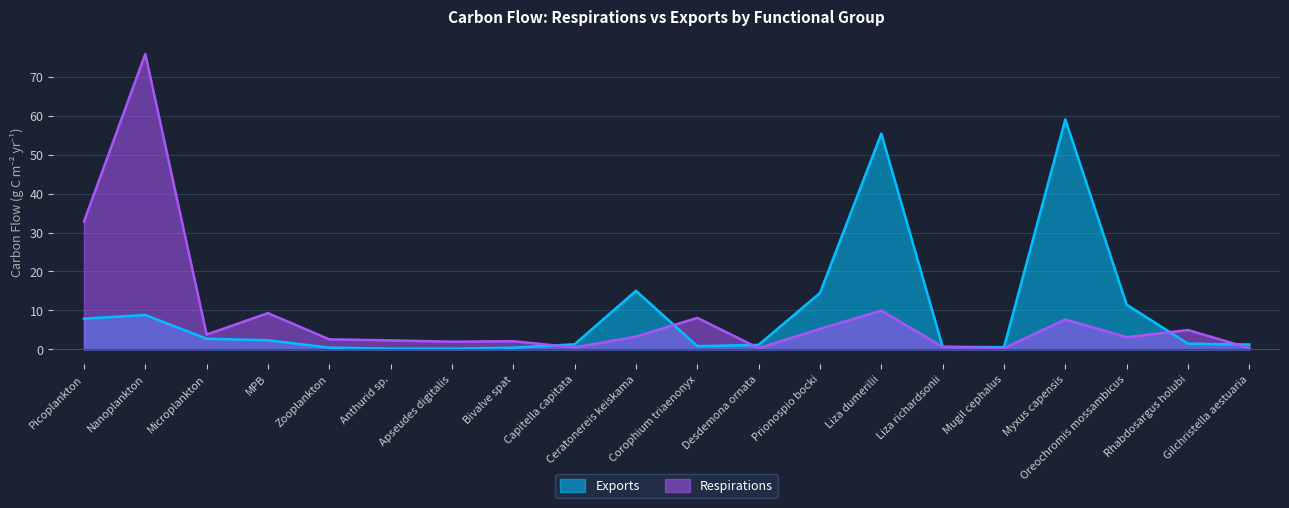

The Respirations series shows 1.1 at Ceratonereis keiskama. True or false?

False